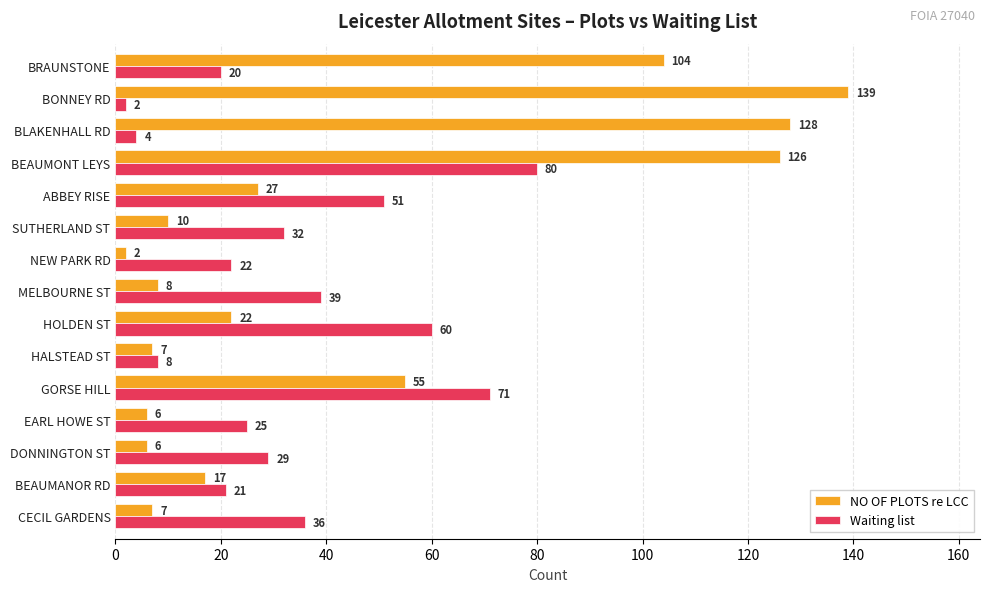

Which series has the largest range (max minus min)?

NO OF PLOTS re LCC